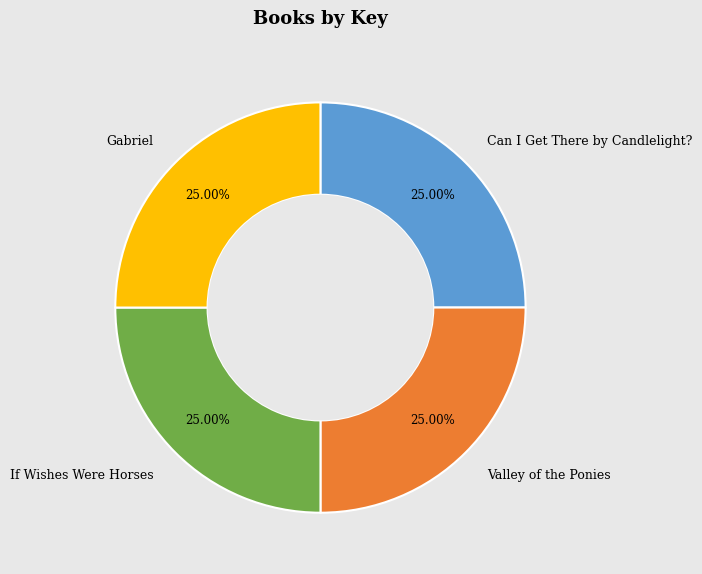

How many slices are in this pie chart?

4